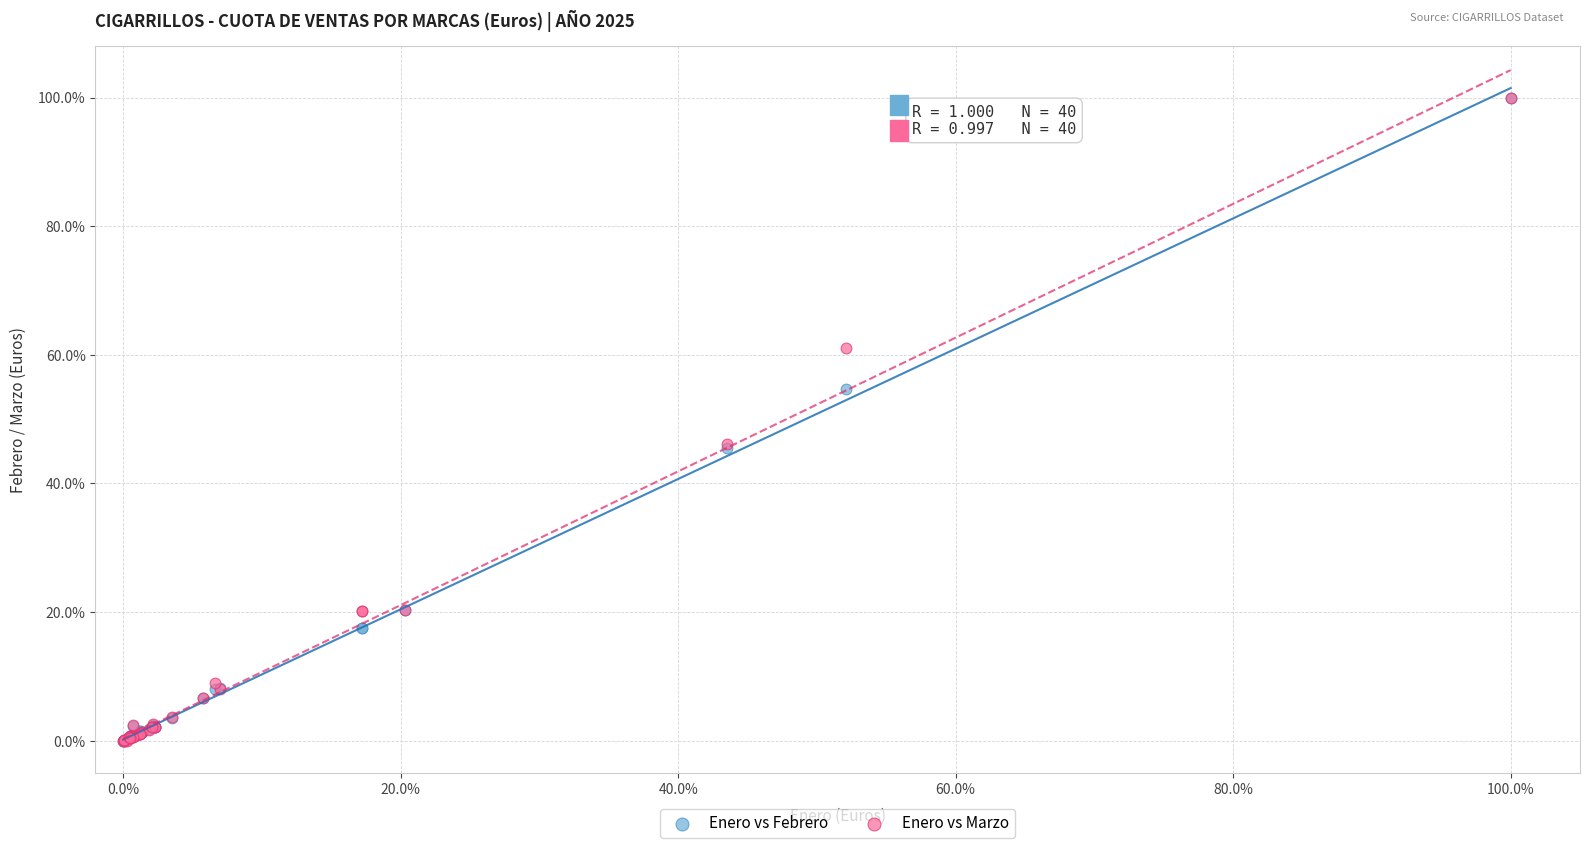

What are all the series names shown in the legend?

Enero vs Febrero, Enero vs Marzo